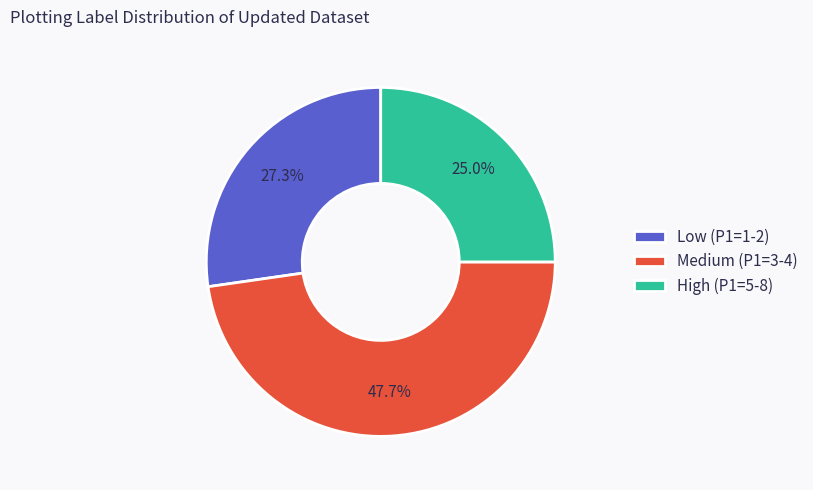

How much of the chart is everything except Low (P1=1-2)?

72.7%